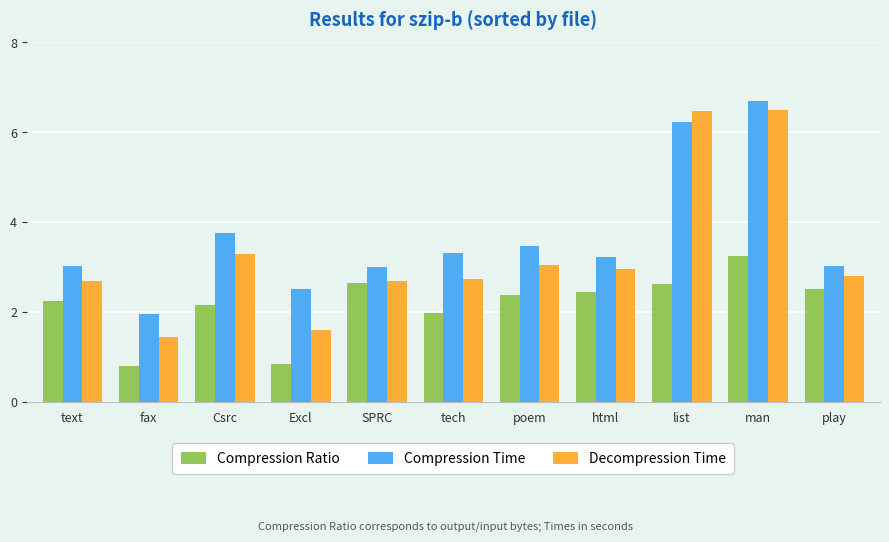

What is the average value of the Compression Time series?

3.7